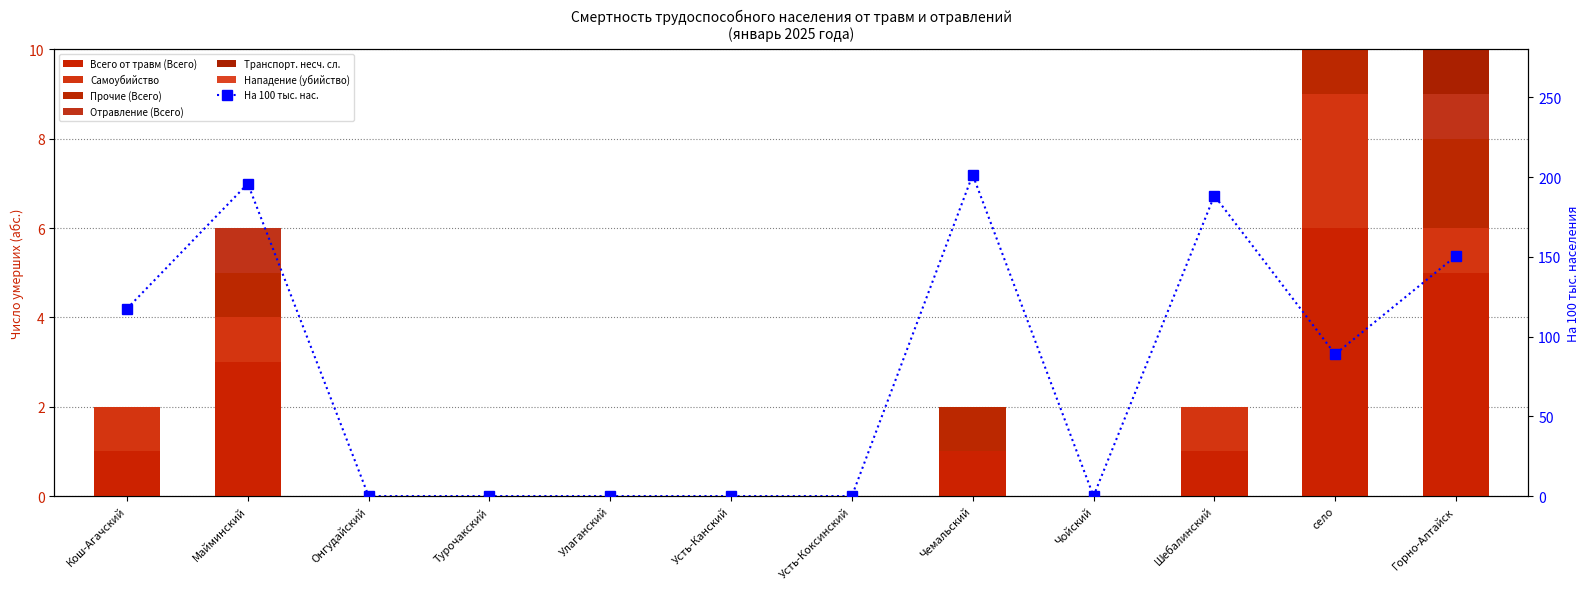

The Самоубийство series shows -1 at Чойский. True or false?

False